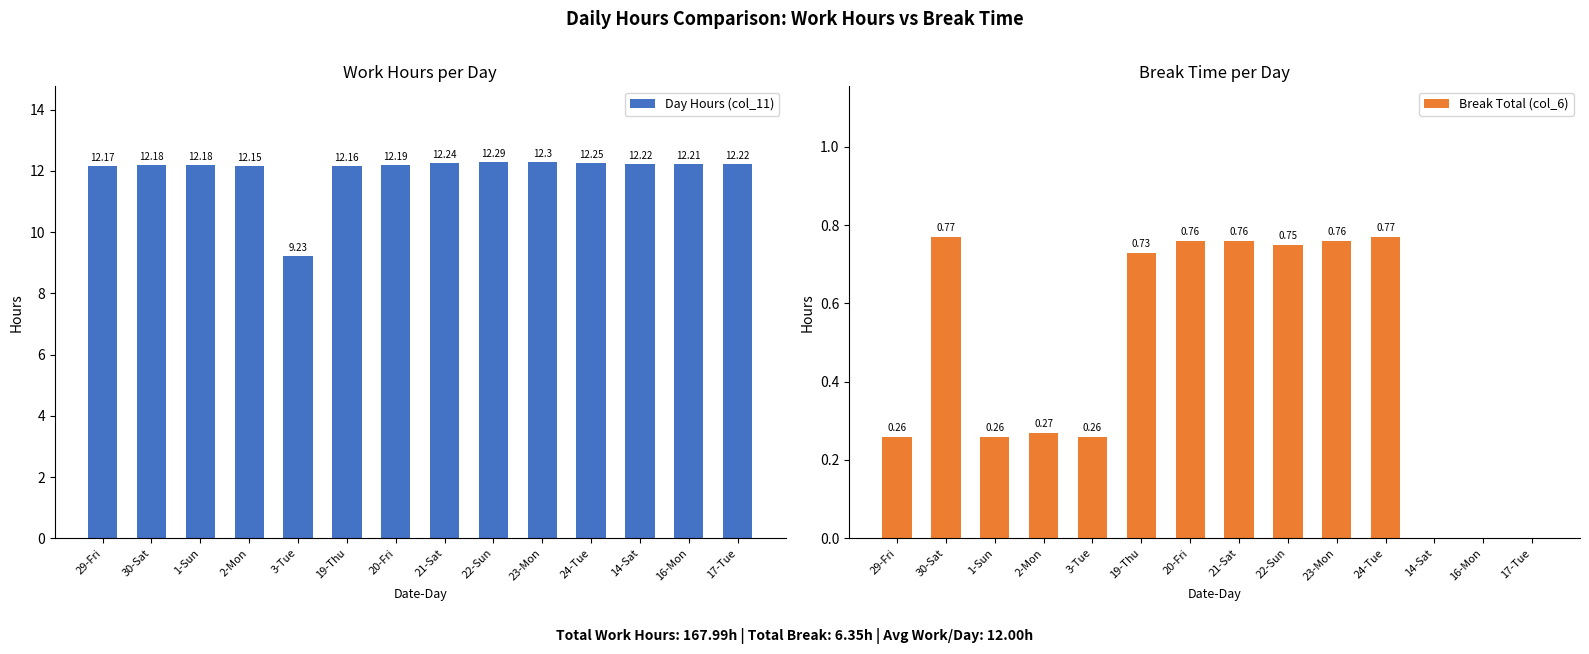

List the series in order of their overall mean, lowest first.

Break Total (col_6), Day Hours (col_11)